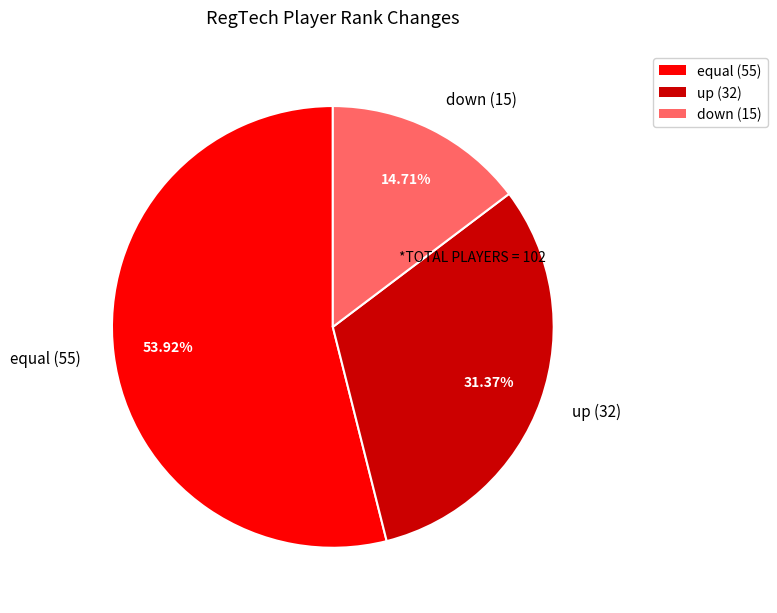

Rank the categories by value from highest to lowest.

equal, up, down